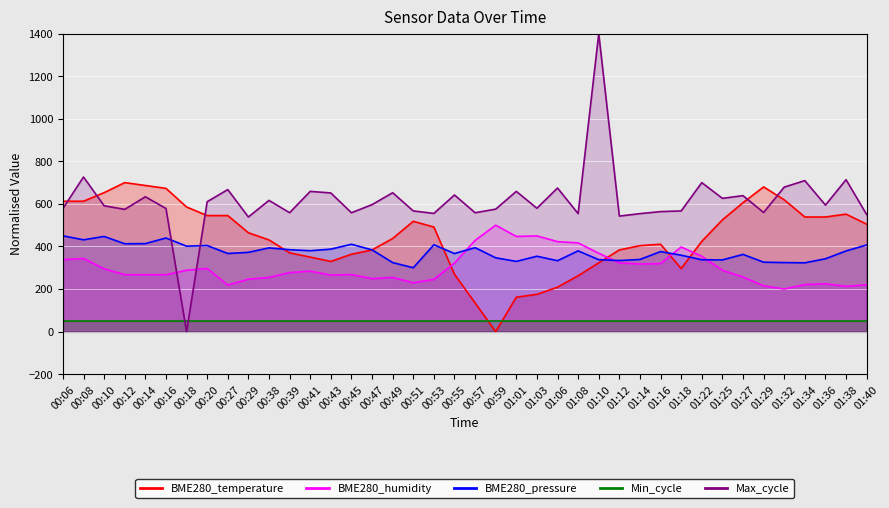

What is the difference between the BME280_humidity values at 00:57 and 00:06?

90.8